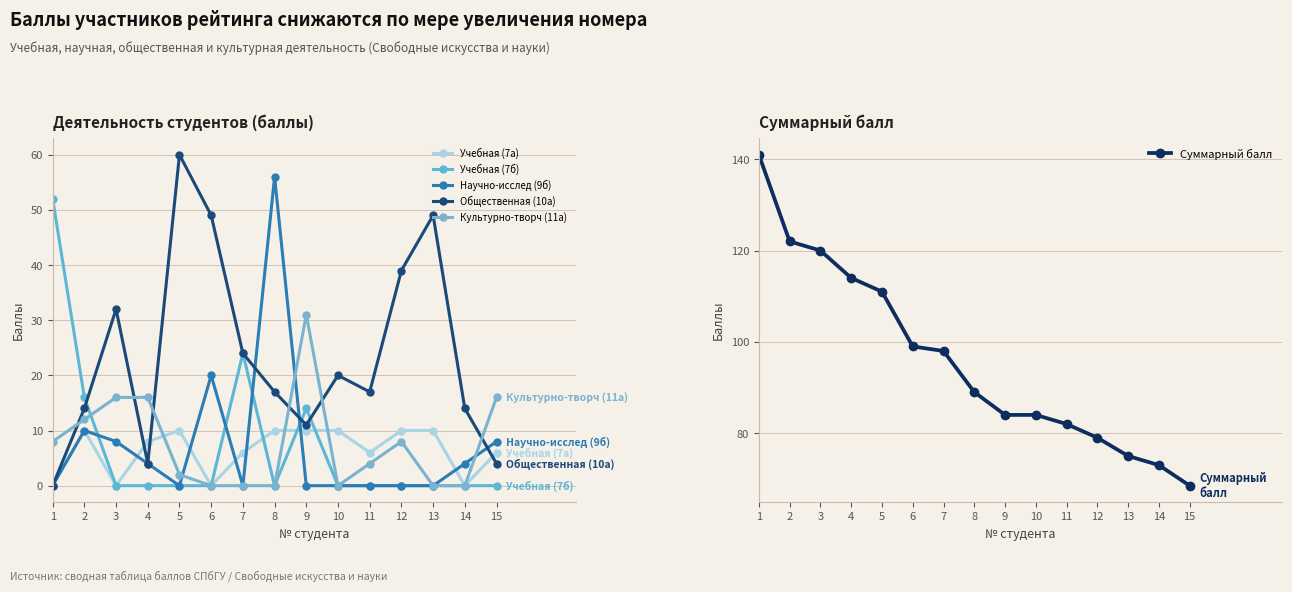

What is the total value across all series at 8?

172.0